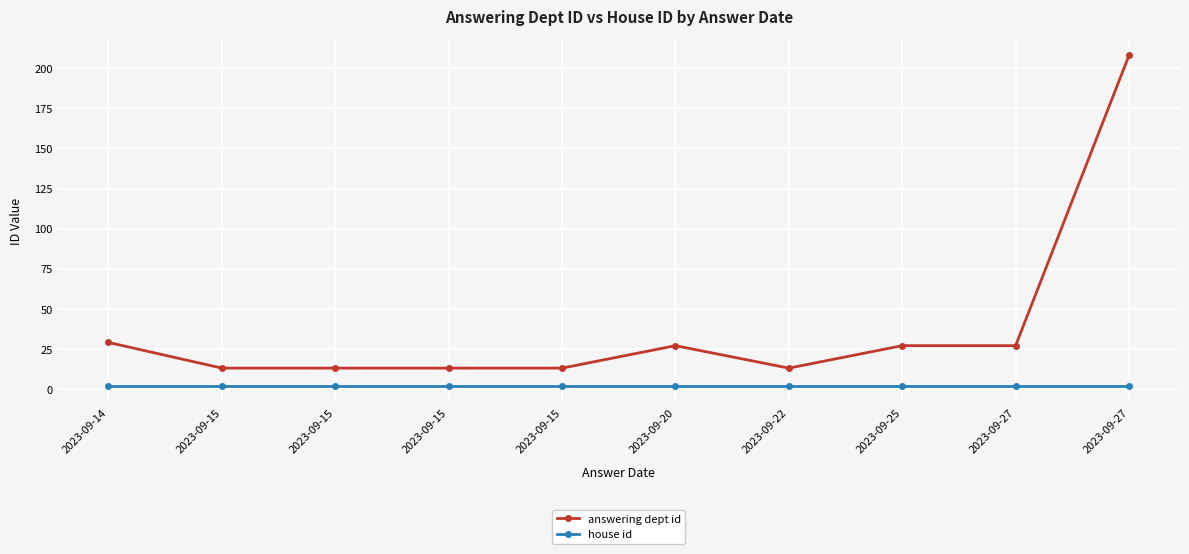

Between 2023-09-14 and 2023-09-15, which is larger?

2023-09-14